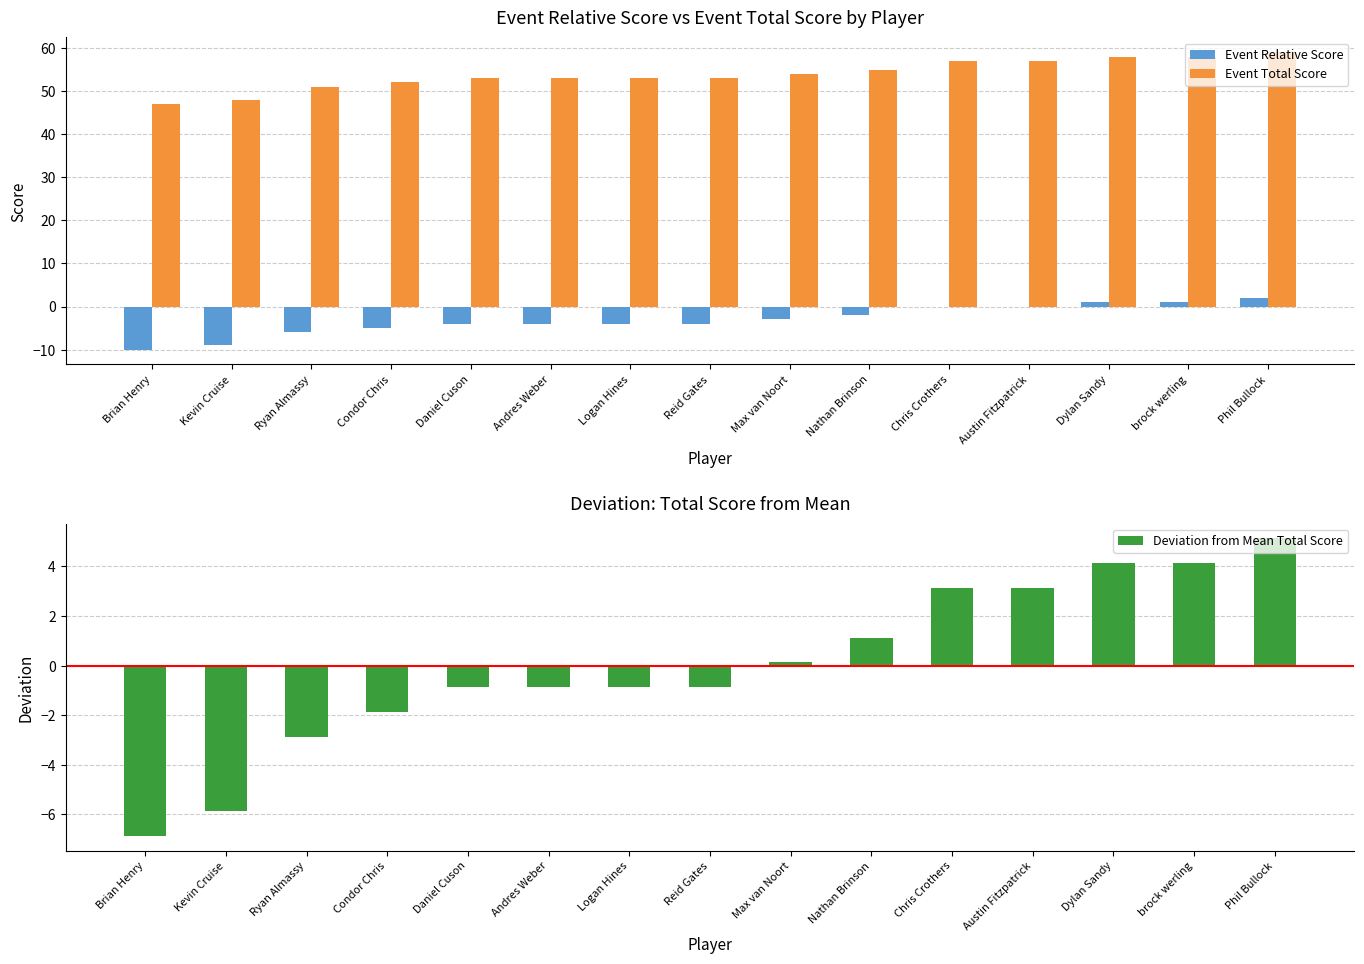

True or false: Event Relative Score has a value of -2.0 at Nathan Brinson.

True